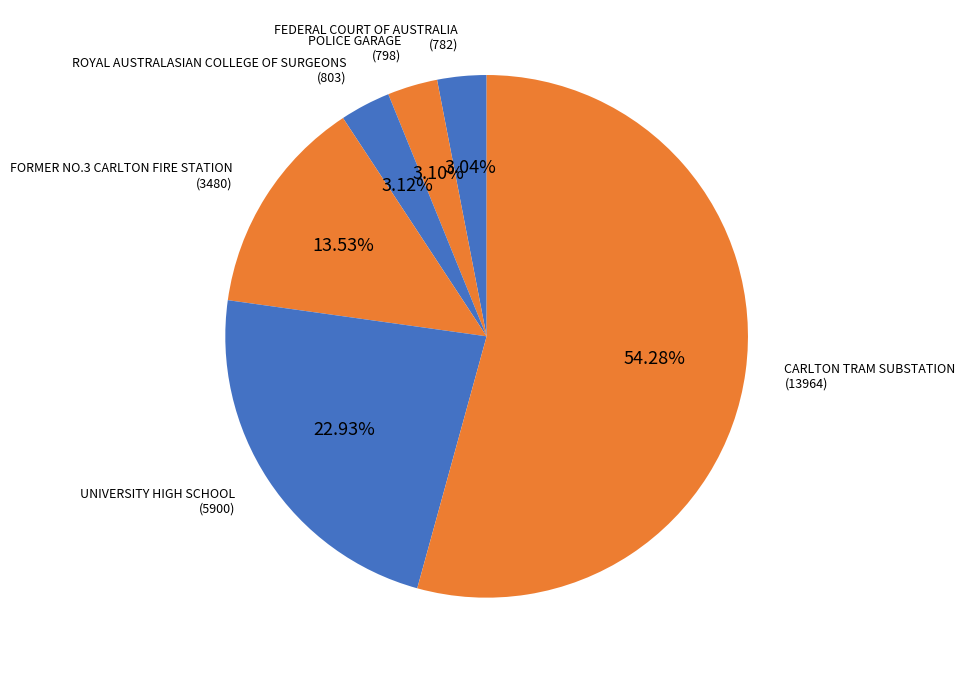

Combined, do CARLTON TRAM SUBSTATION and ROYAL AUSTRALASIAN COLLEGE OF SURGEONS account for over 50%?

Yes